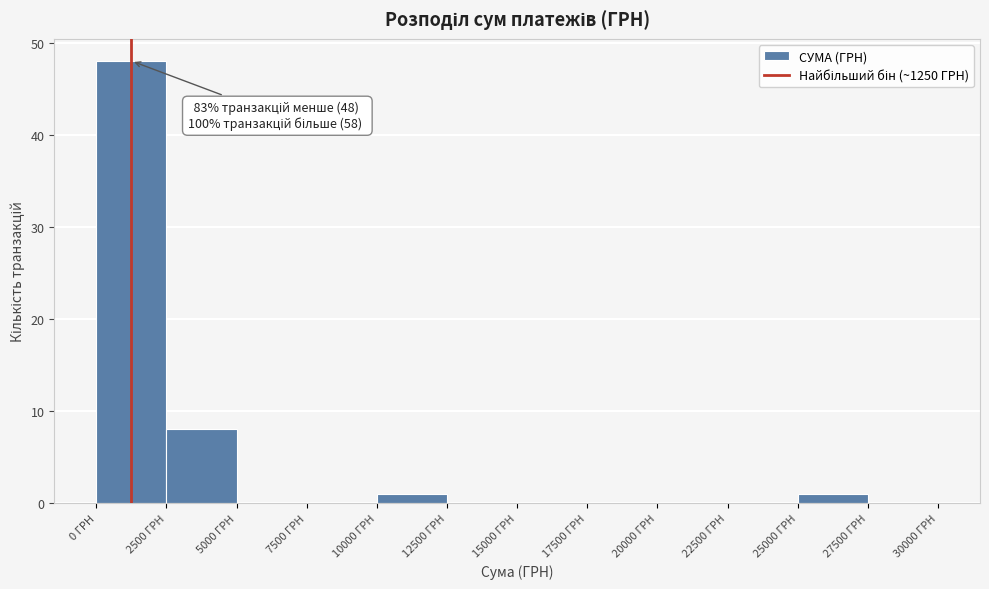

Which range on the x-axis has the tallest bar?

0 to 2500